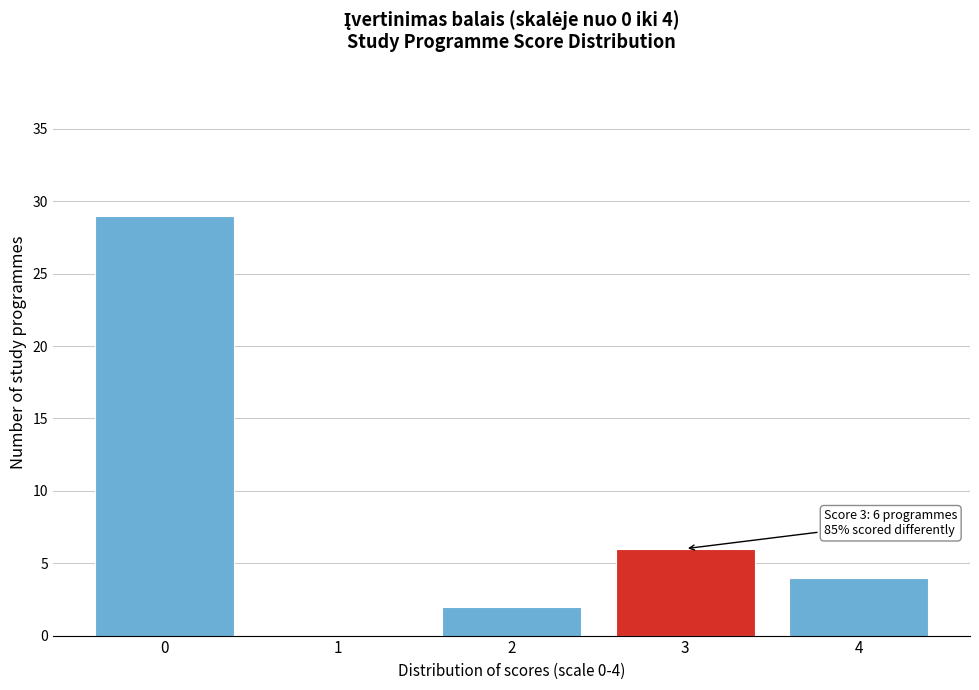

Reading left to right, extract all data points from this chart.

0=29	1=0	2=2	3=6	4=4